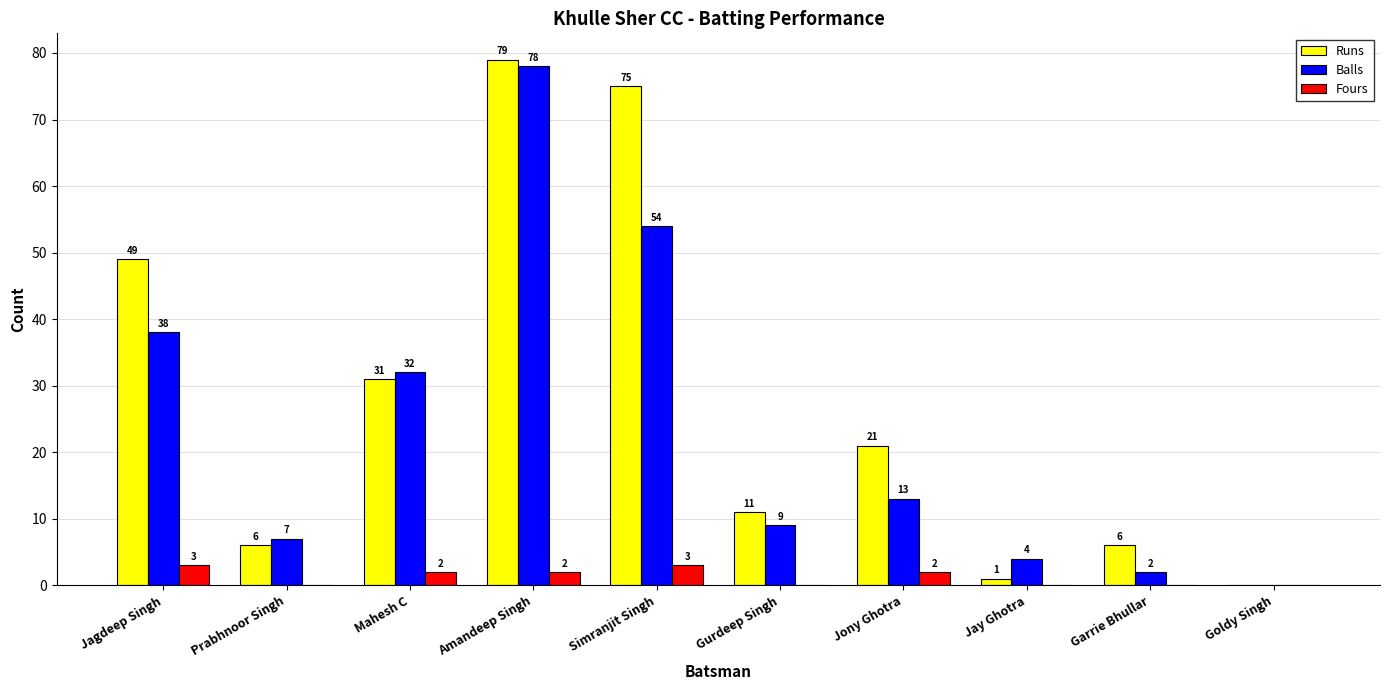

Is it true that Balls equals 4 at Jay Ghotra?

True